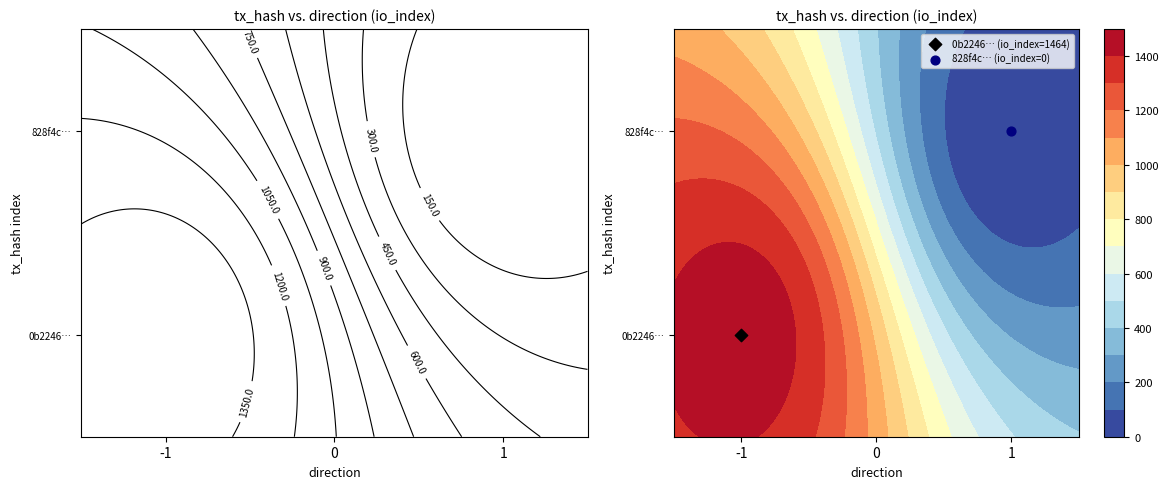

Reading left to right, extract all data points from this chart.

0b2246dc02161e0f4201646fe39eb8cff664266: direction=-1	io_index=1464
828f4c43256a3a9f4554c76a01363883b2ef566: direction=1	io_index=0